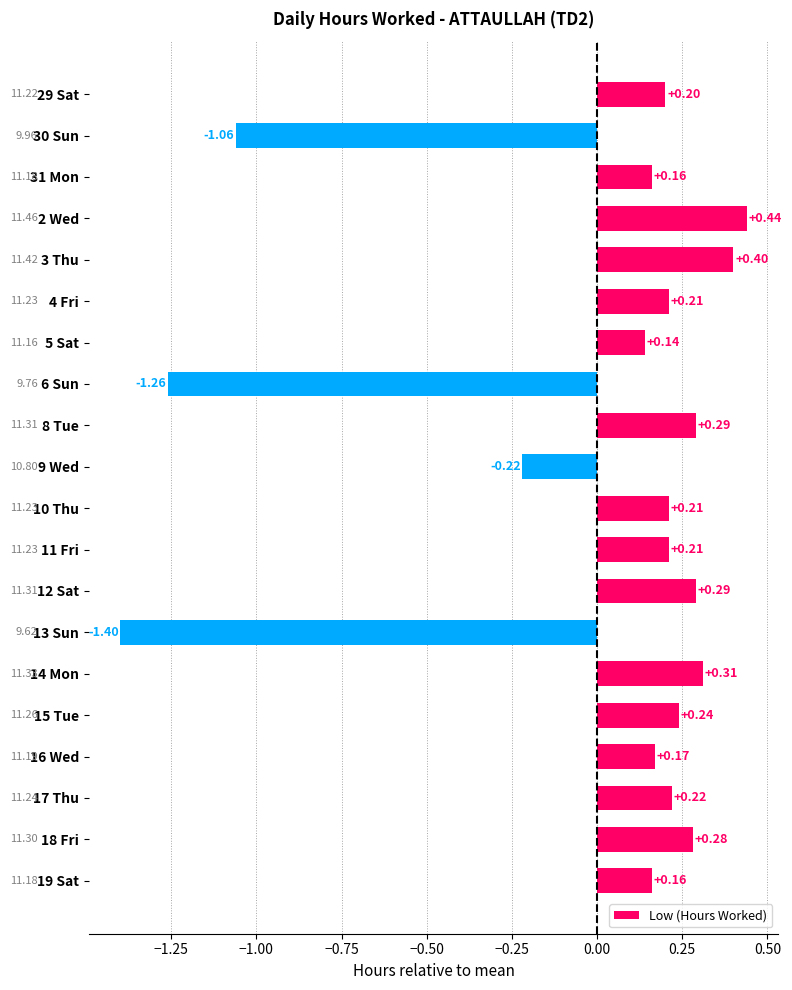

What is the change in value from 29 Sat to 14 Mon?

+0.1